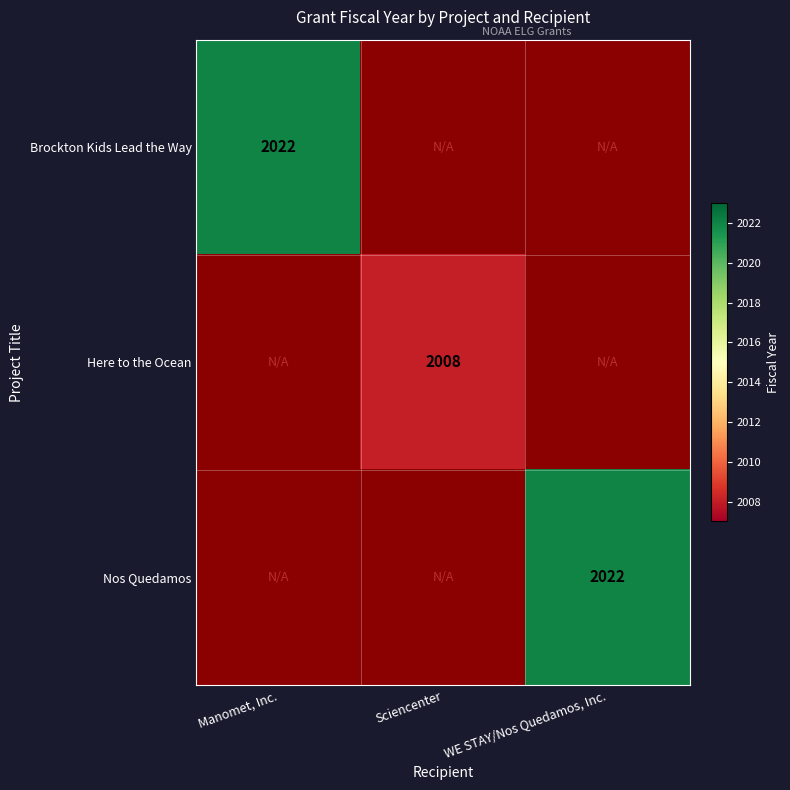

The value of Nos Quedamos at WE STAY/Nos Quedamos, Inc. is 1370. True or false?

False